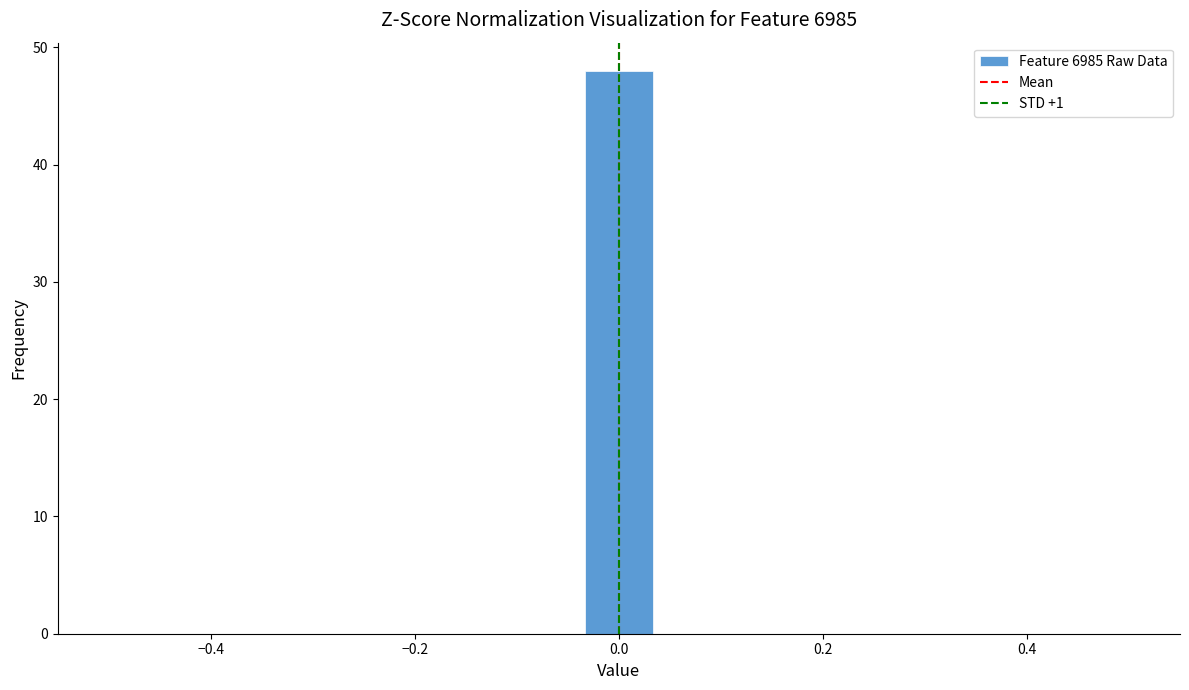

Read against the x-axis, roughly where is the centre of the tallest bar?

0.00